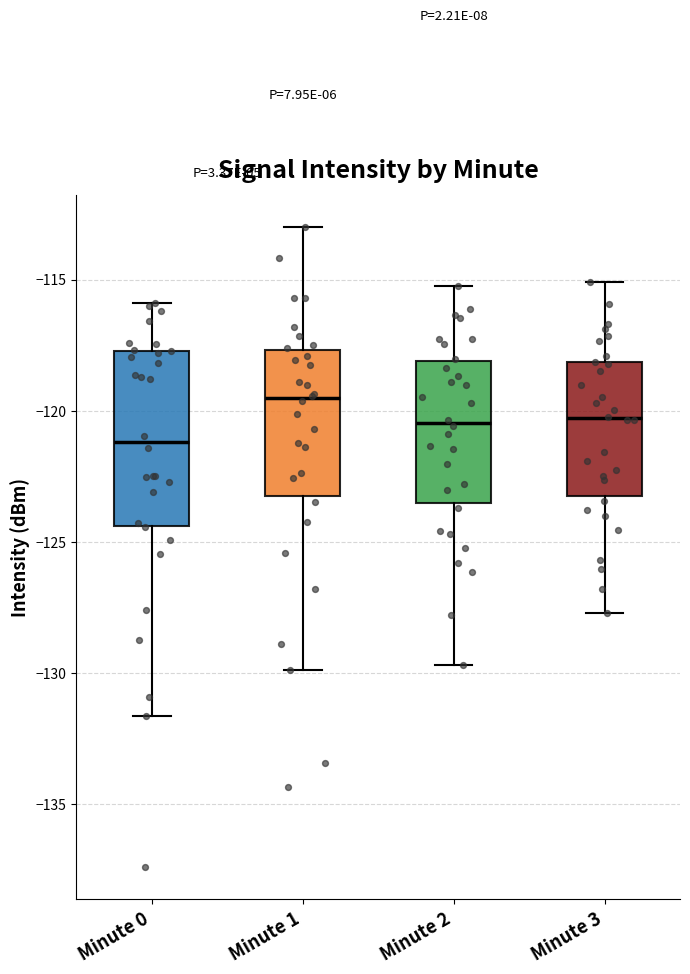

Reading left to right, read every box against the y-axis: the position of its median line, the range the box covers, and the ends of its whiskers. The values are not printed on the chart, so give them approximately, as read against the axis.

Minute 0: median -121.0, box -124.5 to -117.5, whiskers -131.5 to -116.0
Minute 1: median -119.5, box -123.0 to -117.5, whiskers -130.0 to -113.0
Minute 2: median -120.5, box -123.5 to -118.0, whiskers -129.5 to -115.0
Minute 3: median -120.5, box -123.0 to -118.0, whiskers -127.5 to -115.0